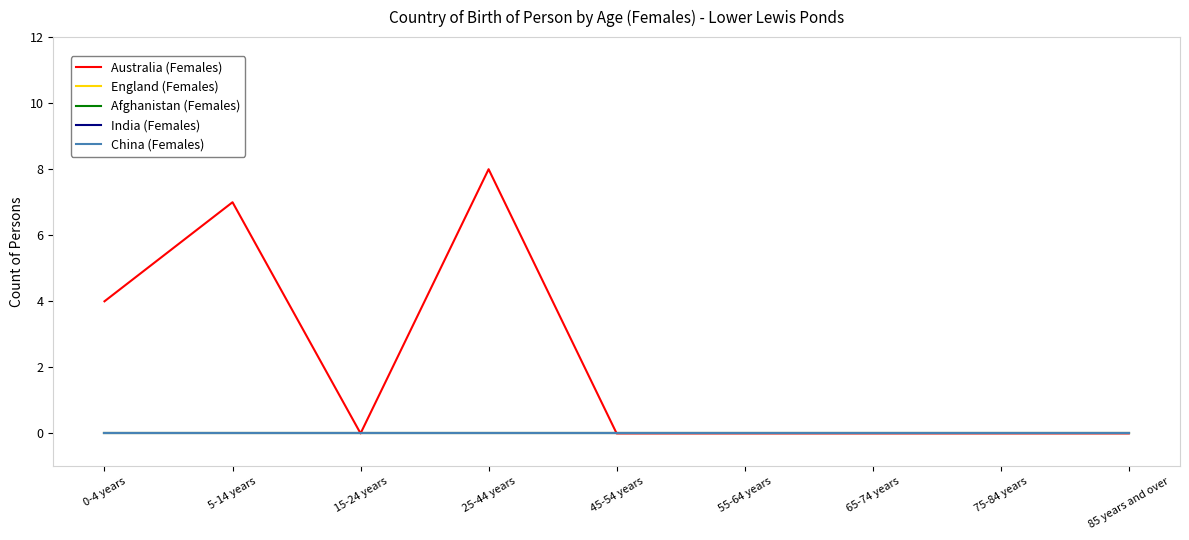

Rank the series at 15-24 years from lowest to highest value.

Australia (Females), England (Females), Afghanistan (Females), India (Females), China (Females)